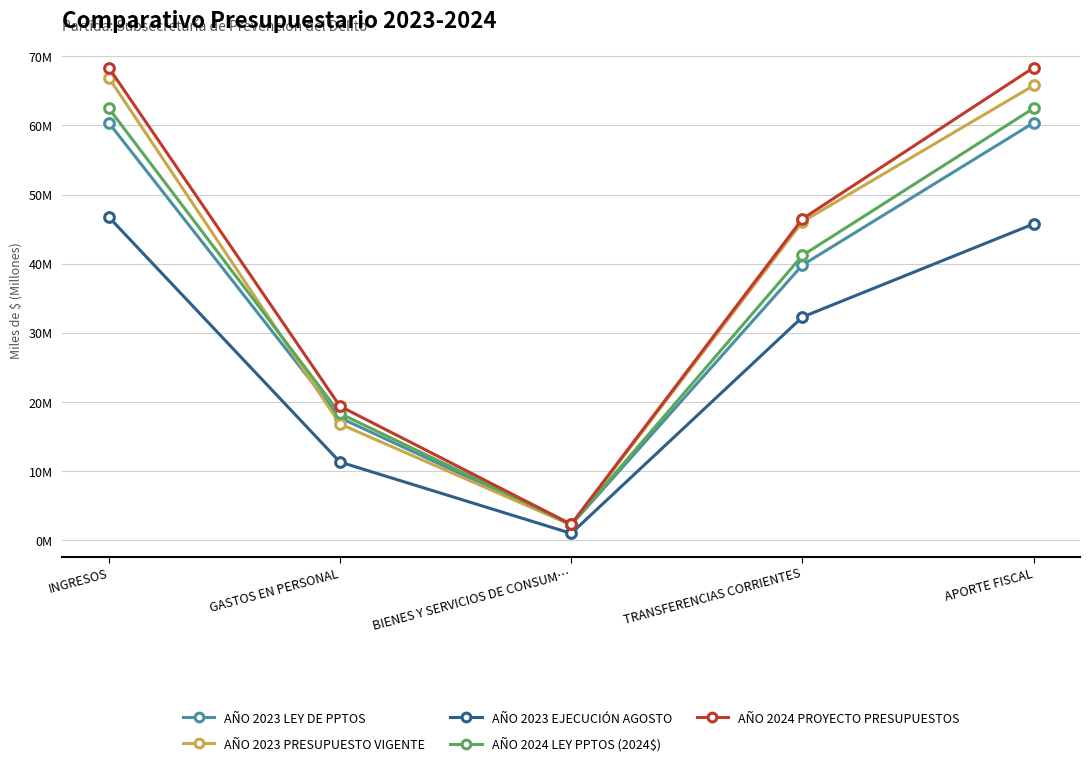

Is this an area chart (filled region under the line)?

No